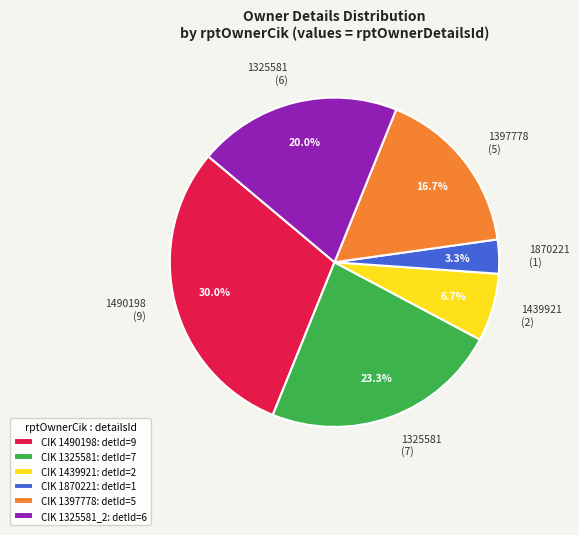

Is there a majority slice in this chart?

No